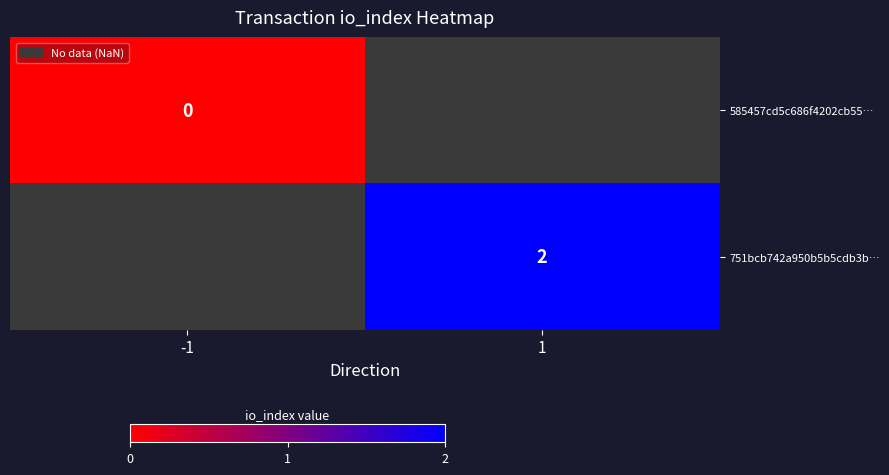

Is it true that 751bcb742a950b5b5cdb3b… equals 1 at 1?

False